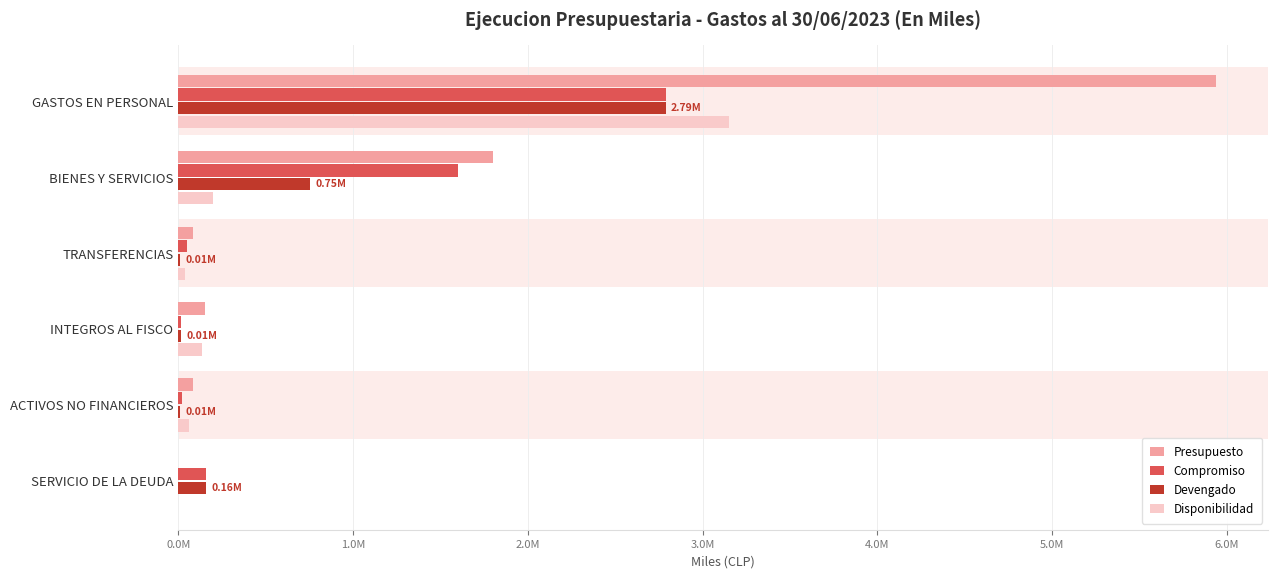

What are all the series names shown in the legend?

Presupuesto, Compromiso, Devengado, Disponibilidad